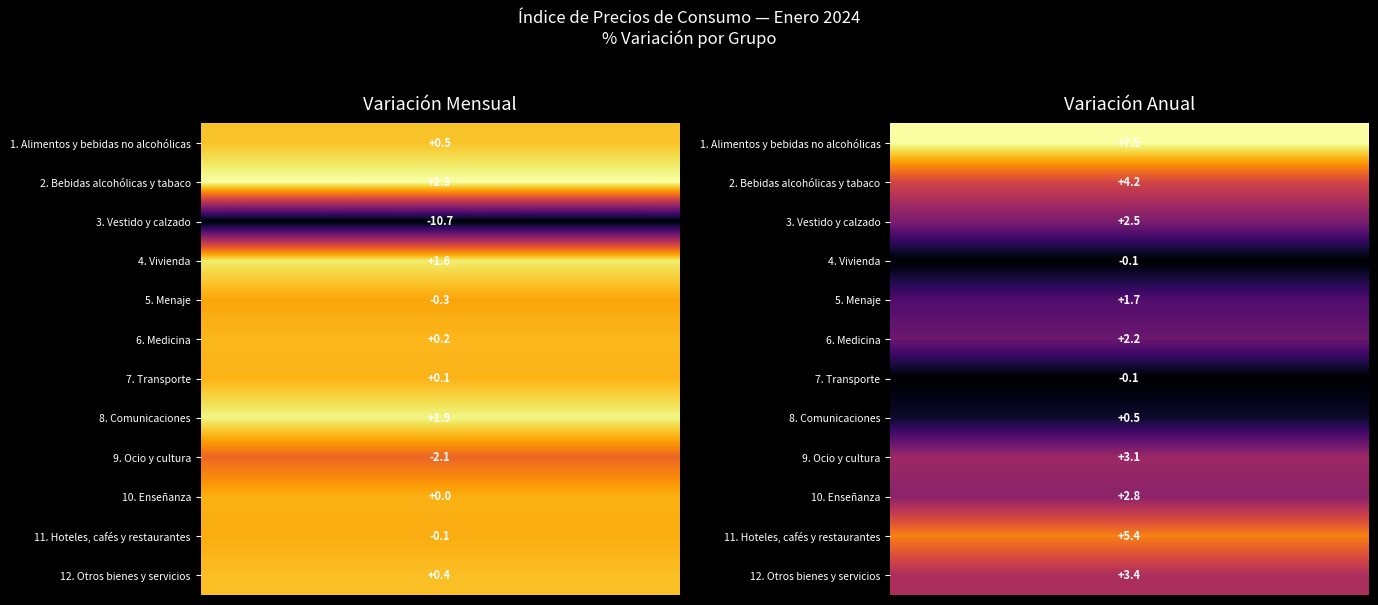

True or false: 7. Transporte has a value of -0.1 at 1.

False